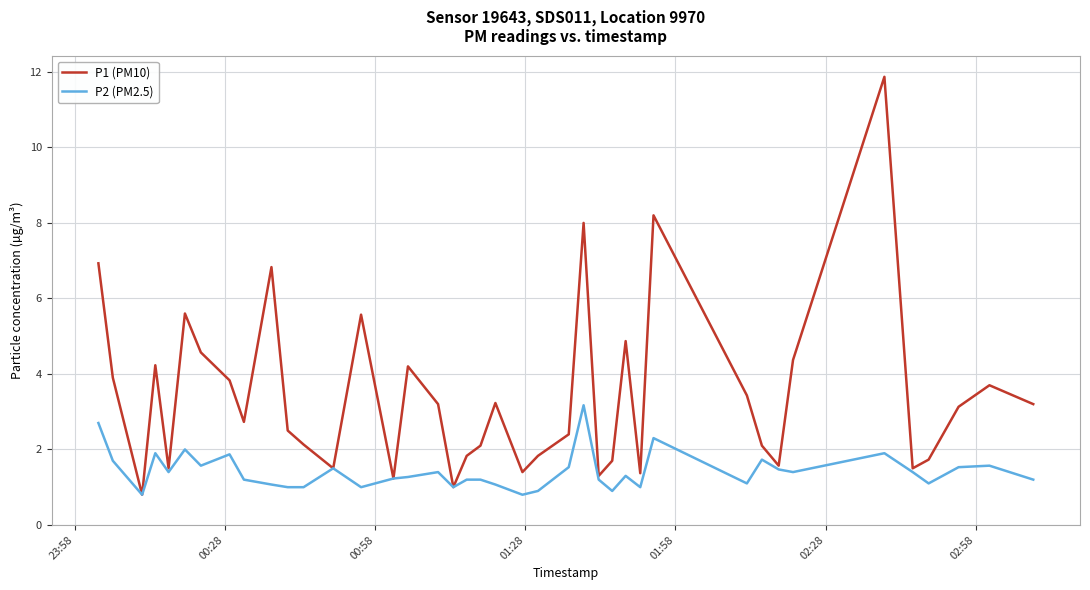

True or false: P2 (PM2.5) has more than 1 interior local peaks.

True